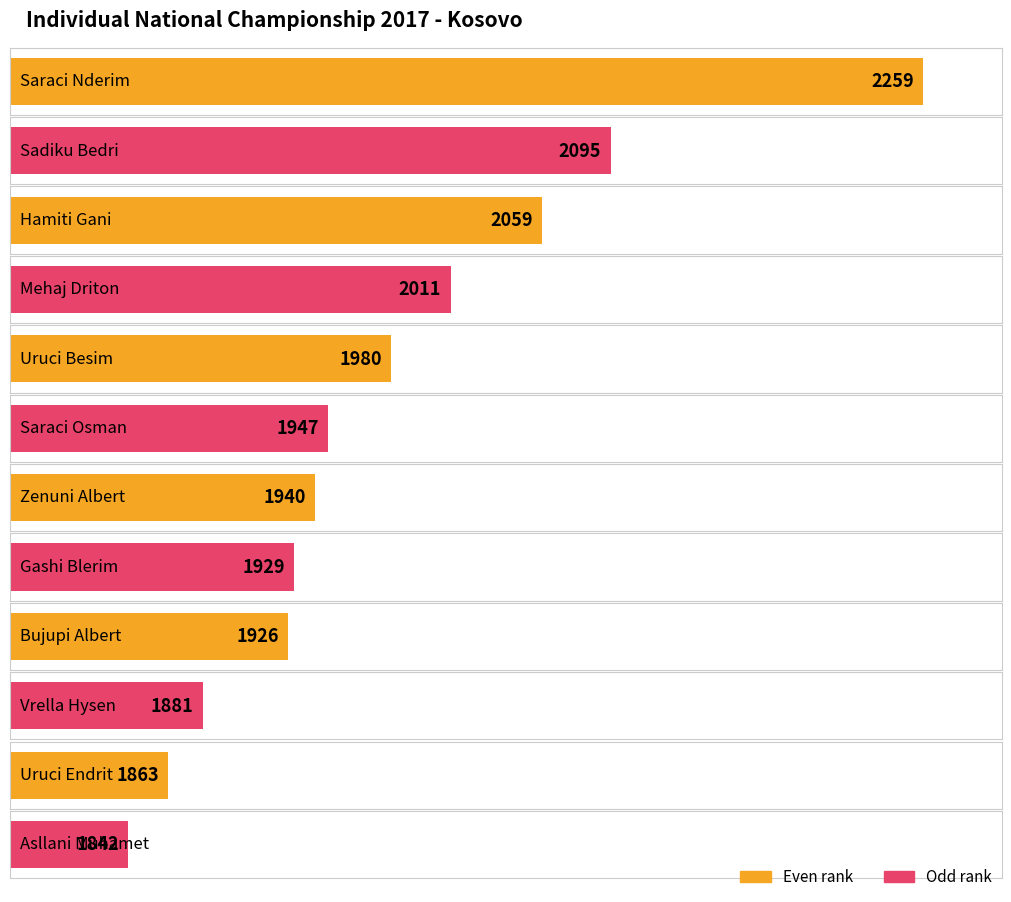

Between Uruci Endrit and Asllani Muhamet, which is larger?

Uruci Endrit